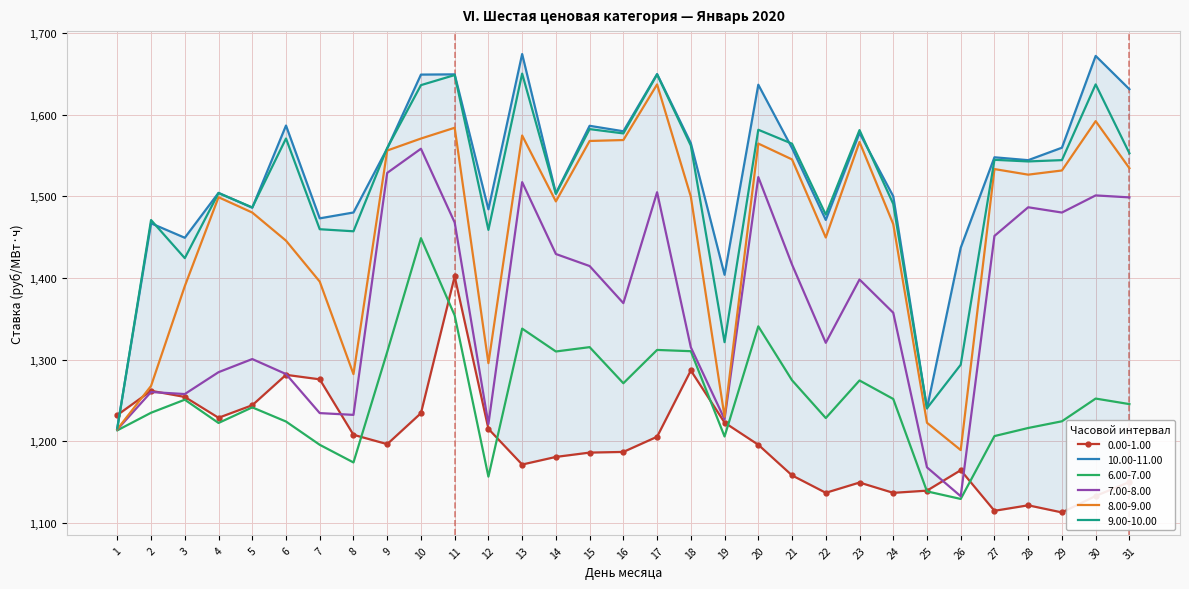

The value of 7.00-8.00 at 20 is 1523.8. True or false?

True